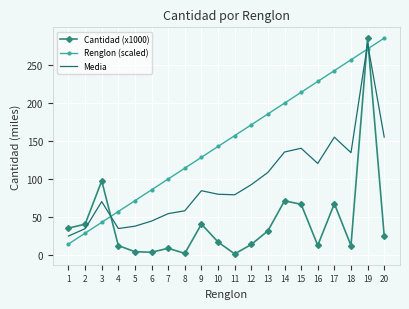

What is the sum of all Renglon (scaled) values?

2989.5